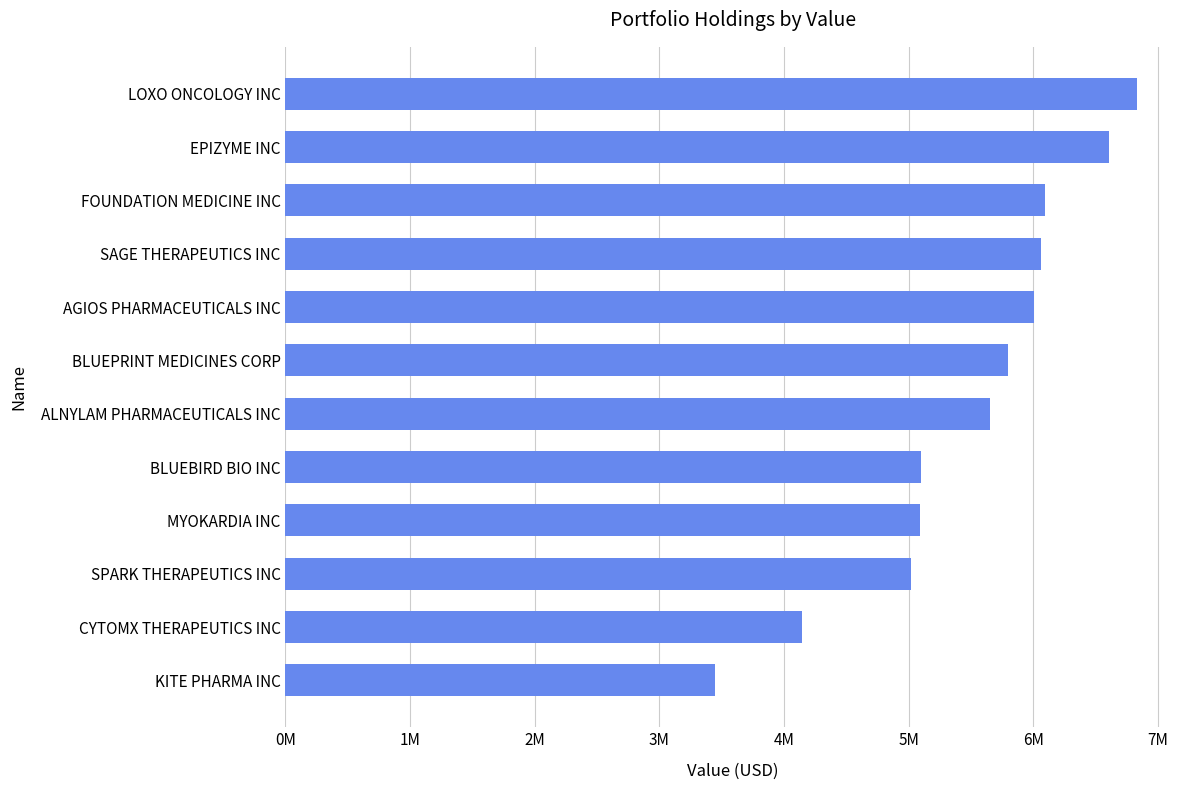

What is the greatest value displayed?

6835000